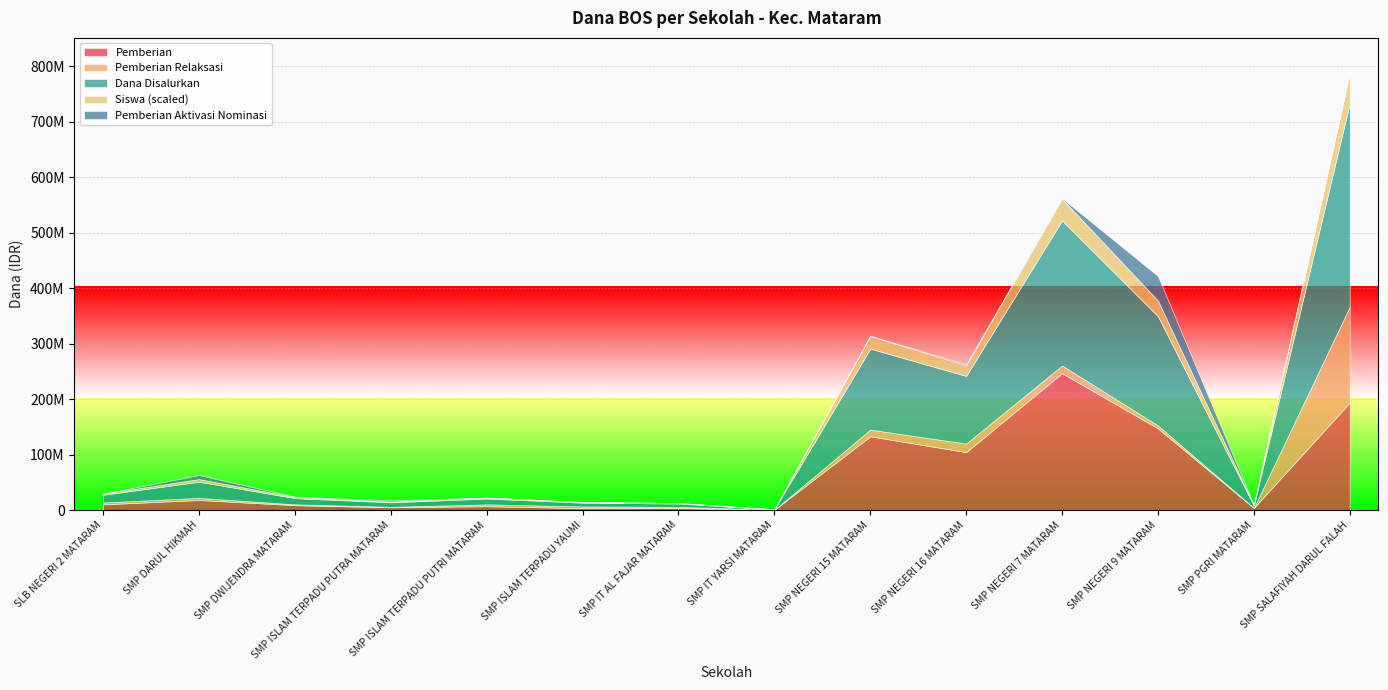

What is the approximate value of Dana Disalurkan at SMP NEGERI 16 MATARAM?

121875000